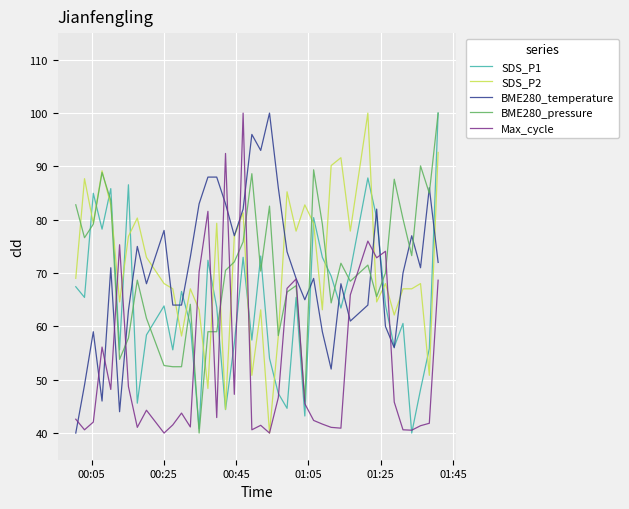

What is the minimum value for SDS_P1?

40.0